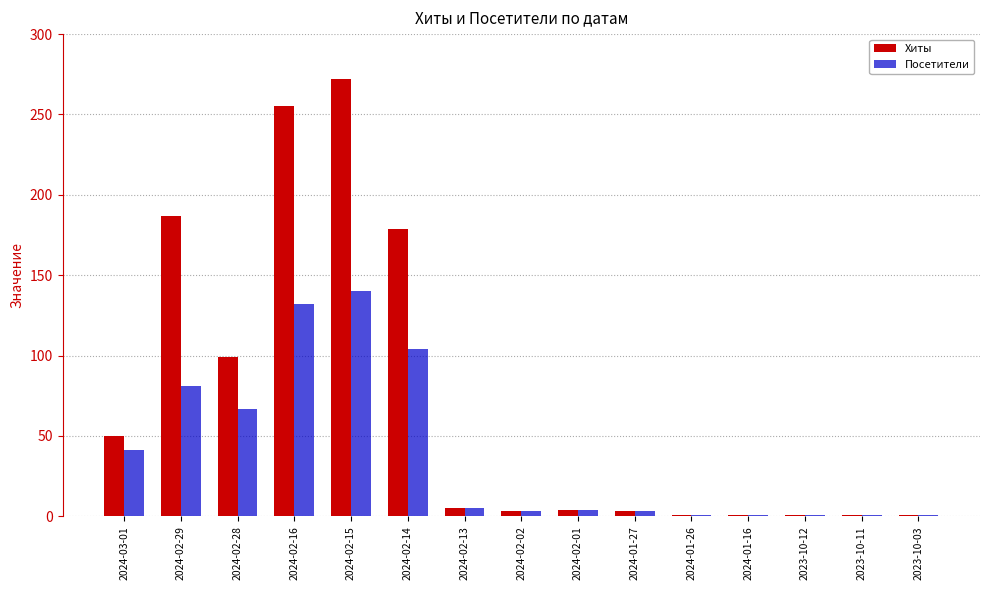

List the series in order of their peak value, highest first.

Хиты, Посетители